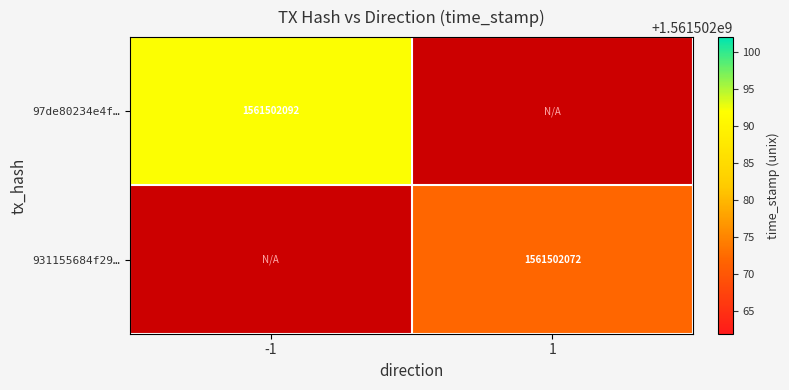

Reading left to right, transcribe all the data shown in this chart.

97de80234e4fad8bc9deea3211348e1a94fc73c: direction_-1=1561502092	direction_1=0
931155684f2956327b67c55731f37fb7d9f6a64: direction_-1=0	direction_1=1561502072